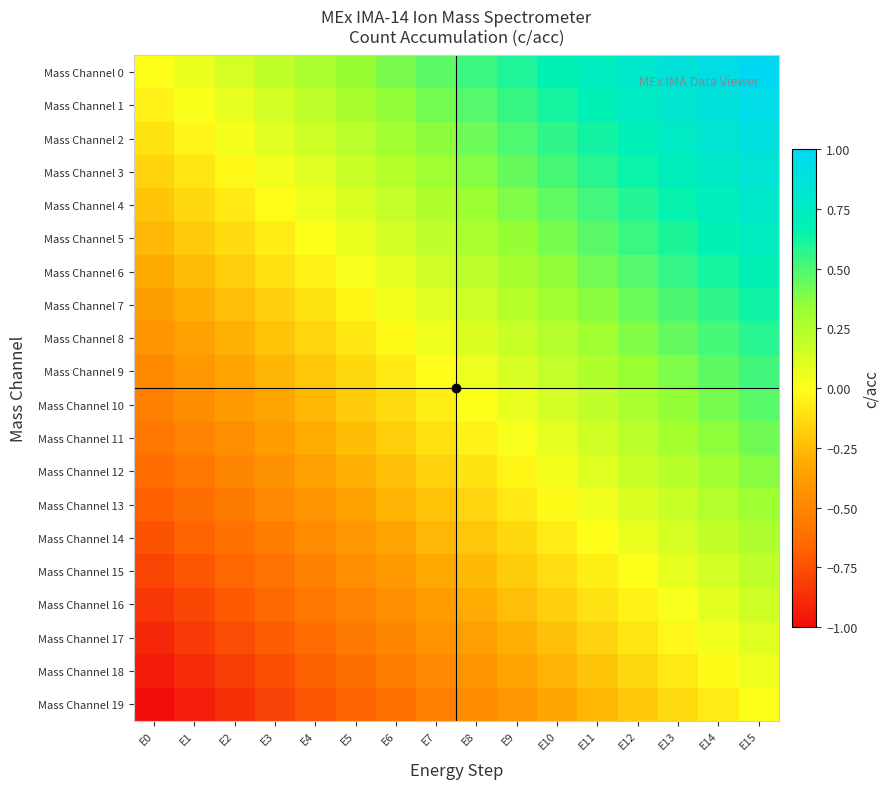

What is the total value across all series at E7?

-0.7